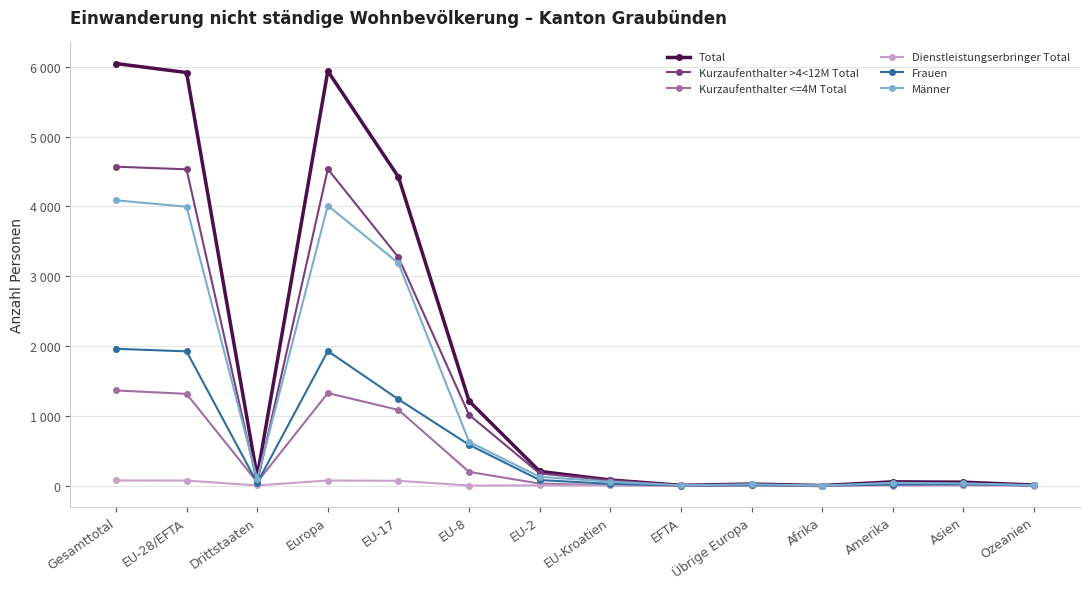

Does the chart have visible grid lines?

Yes